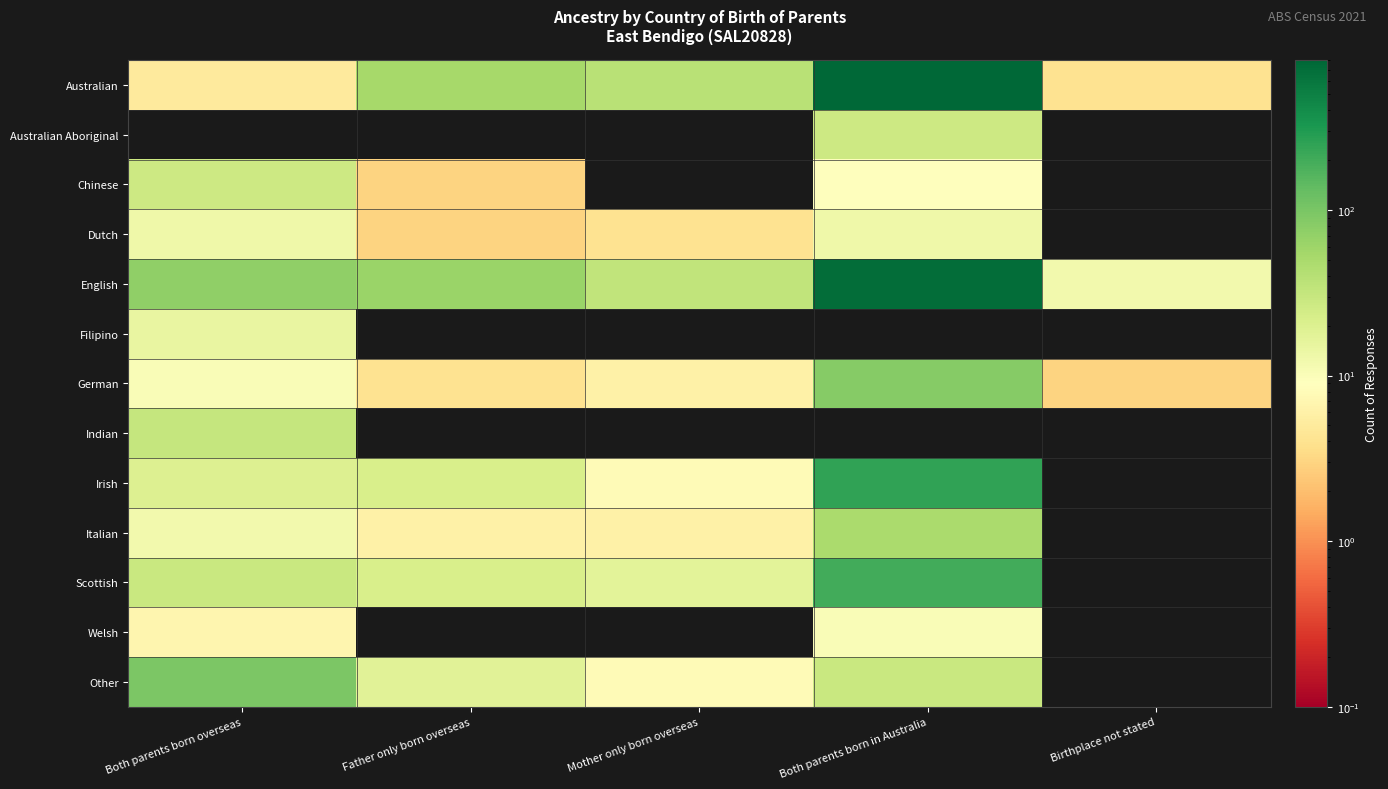

Which series has the largest total across all categories?

Australian